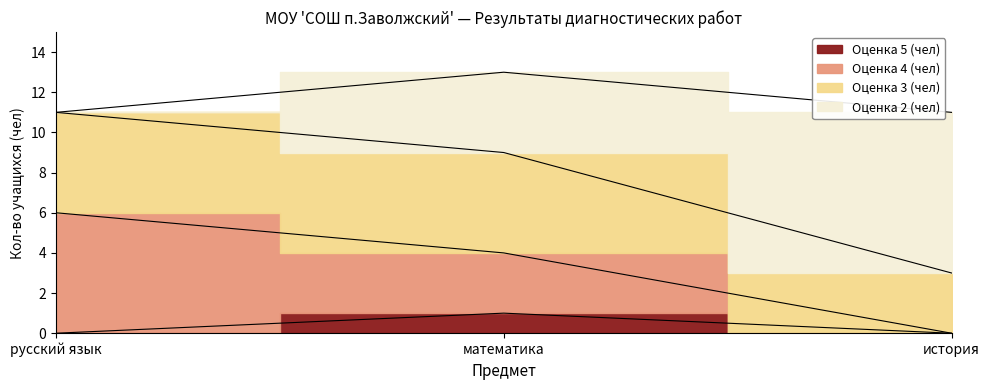

How many values in Оценка 4 (чел) are above zero?

2